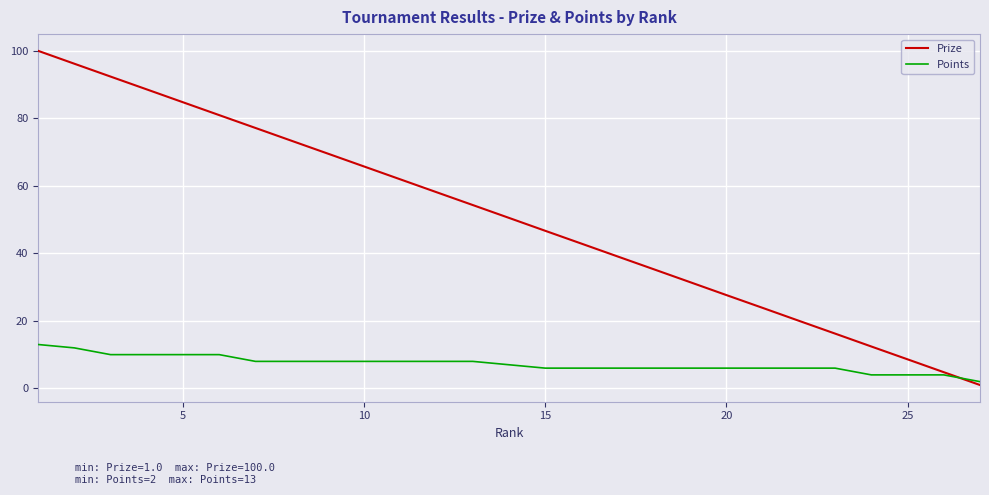

Reading right to left, extract all data points from this chart.

Prize: 1.0	4.8	8.6	12.4	16.2	20.0	23.9	27.6	31.5	35.3	39.1	42.9	46.7	50.5	54.3	58.1	61.9	65.7	69.5	73.3	77.2	81.0	84.8	88.6	92.4	96.2	100.0
Points: 2.0	4.0	4.0	4.0	6.0	6.0	6.0	6.0	6.0	6.0	6.0	6.0	6.0	7.0	8.0	8.0	8.0	8.0	8.0	8.0	8.0	10.0	10.0	10.0	10.0	12.0	13.0